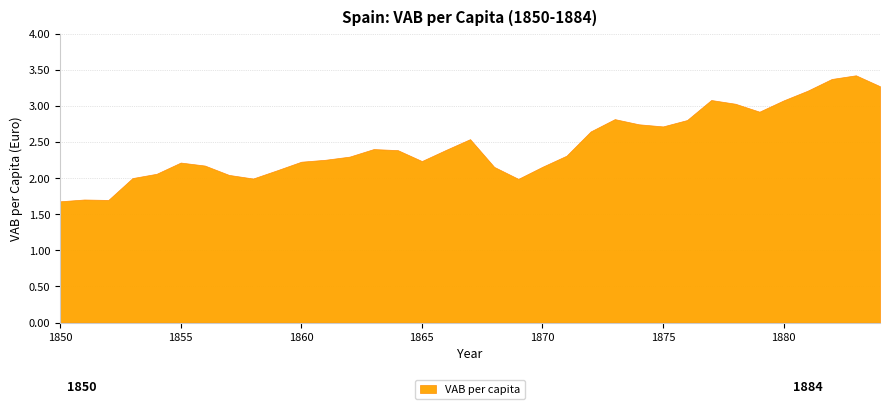

Reading left to right, what are all the values shown in this chart?

1850=1.7	1851=1.7	1852=1.7	1853=2.0	1854=2.1	1855=2.2	1856=2.2	1857=2.0	1858=2.0	1859=2.1	1860=2.2	1861=2.3	1862=2.3	1863=2.4	1864=2.4	1865=2.2	1866=2.4	1867=2.5	1868=2.2	1869=2.0	1870=2.2	1871=2.3	1872=2.6	1873=2.8	1874=2.7	1875=2.7	1876=2.8	1877=3.1	1878=3.0	1879=2.9	1880=3.1	1881=3.2	1882=3.4	1883=3.4	1884=3.3